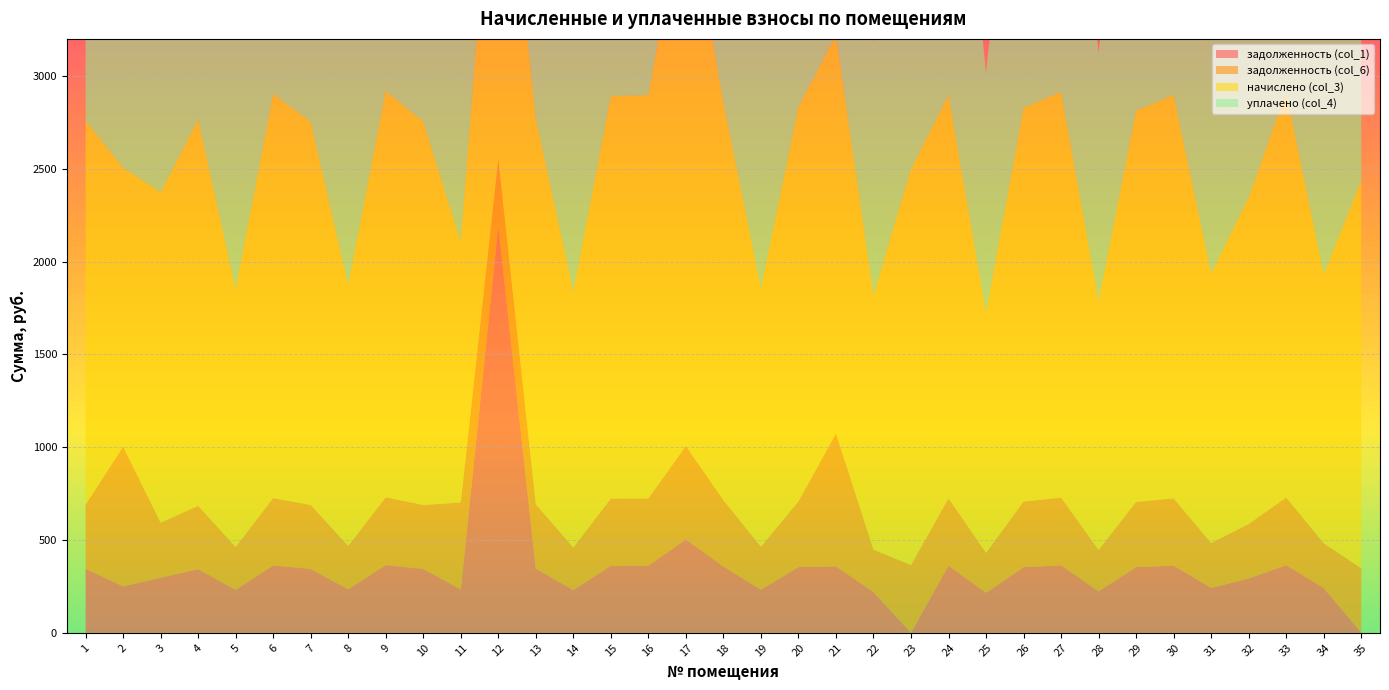

Reading left to right, transcribe all the data shown in this chart.

задолженность (col_1): 344.9	250.6	296.6	343.1	231.1	362.9	344.2	234.0	365.0	344.2	234.0	2189.1	346.0	229.7	361.4	361.5	503.3	357.1	231.8	354.2	357.8	219.5	0.0	362.2	215.3	353.5	364.0	223.2	353.7	361.7	241.9	293.0	364.3	241.2	0.0
задолженность (col_6): 344.9	752.1	296.6	341.0	231.1	362.9	344.2	234.0	365.0	344.2	468.0	364.7	346.3	229.7	361.4	362.2	503.3	357.1	231.8	353.7	715.7	228.2	365.0	362.2	215.3	353.5	364.3	223.2	351.4	362.2	241.9	293.0	364.3	241.2	347.8
начислено (col_3): 2069.3	1503.4	1779.8	2082.2	1386.7	2177.3	2065.0	1404.0	2190.2	2065.0	1404.0	2160.0	2077.9	1378.1	2168.6	2173.0	3019.7	2142.7	1391.0	2125.4	2147.0	1369.4	2134.1	2173.0	1291.7	2121.1	2185.9	1339.2	2108.2	2173.0	1451.5	1758.2	2185.9	1447.2	2086.6
уплачено (col_4): 2069.3	1252.8	1779.8	2088.3	1386.7	2177.2	2065.0	1404.0	2190.2	2065.1	1170.0	2880.0	2077.9	1378.1	2168.6	2170.8	3019.7	2142.7	1391.0	2126.0	1789.2	1366.0	2100.0	2173.0	1291.7	2121.1	2185.9	1338.4	2108.2	1535.1	1451.5	1758.2	2185.9	1447.2	2086.6